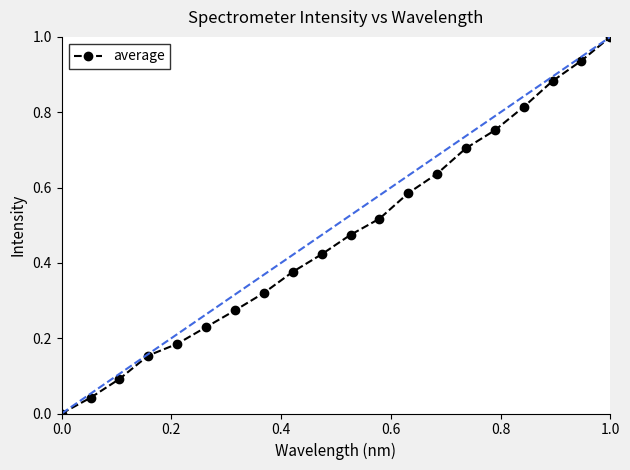

What is the maximum value shown in the chart?

1.0